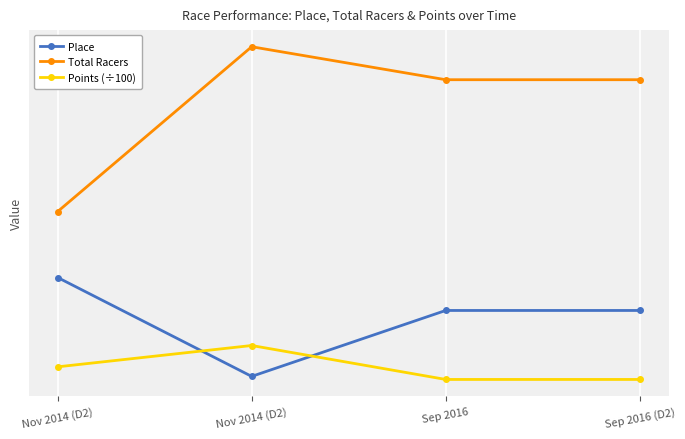

What are all the series names shown in the legend?

Place, Total Racers, Points (÷100)